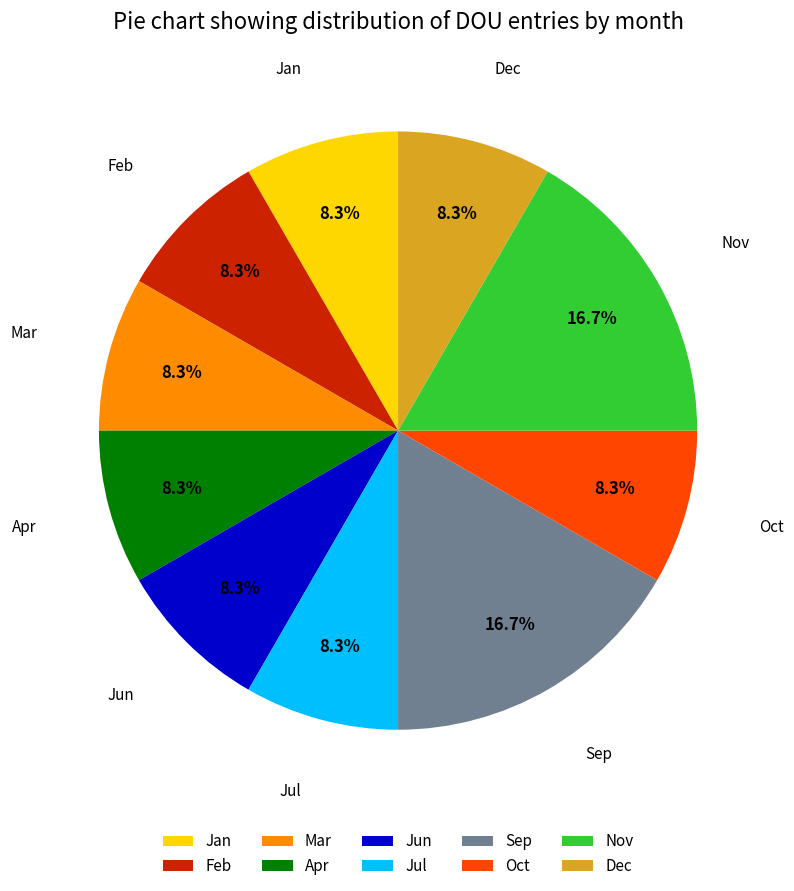

Is Dec the majority of the pie?

No